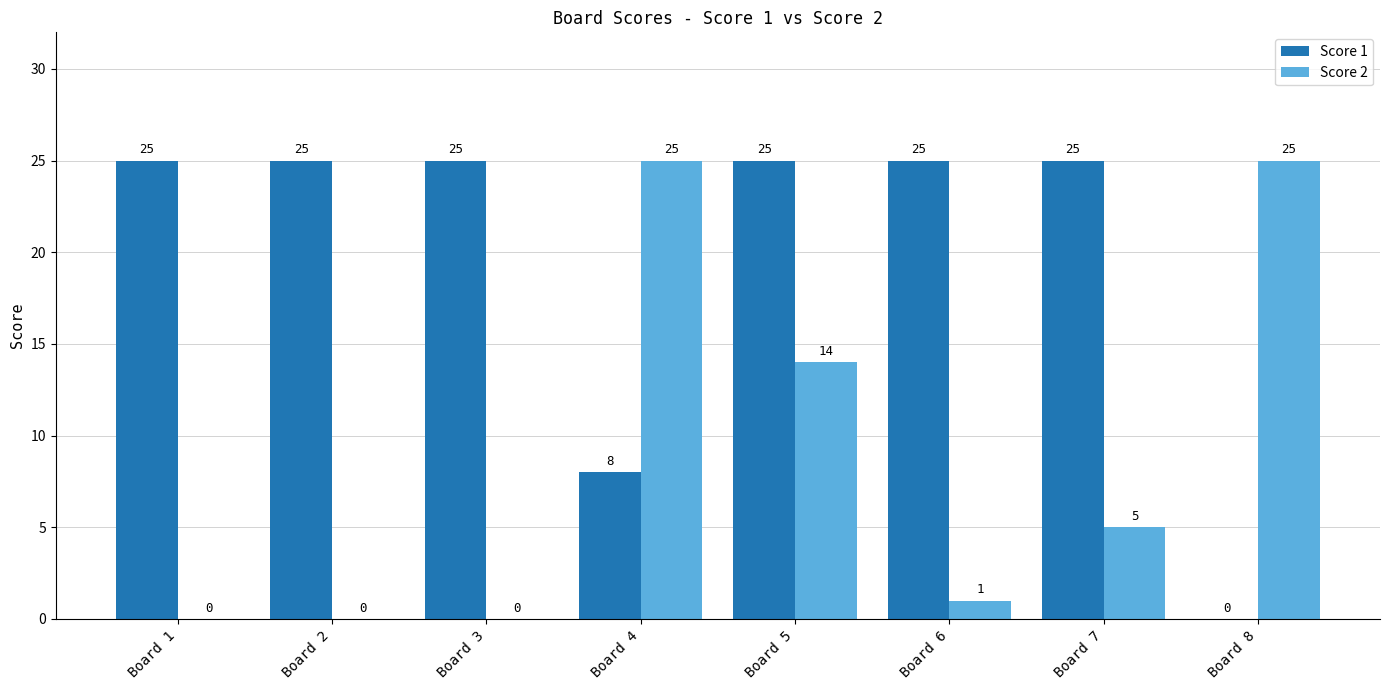

Reading left to right, what are all the values shown in this chart?

Score 1: 25	25	25	8	25	25	25	0
Score 2: 0	0	0	25	14	1	5	25